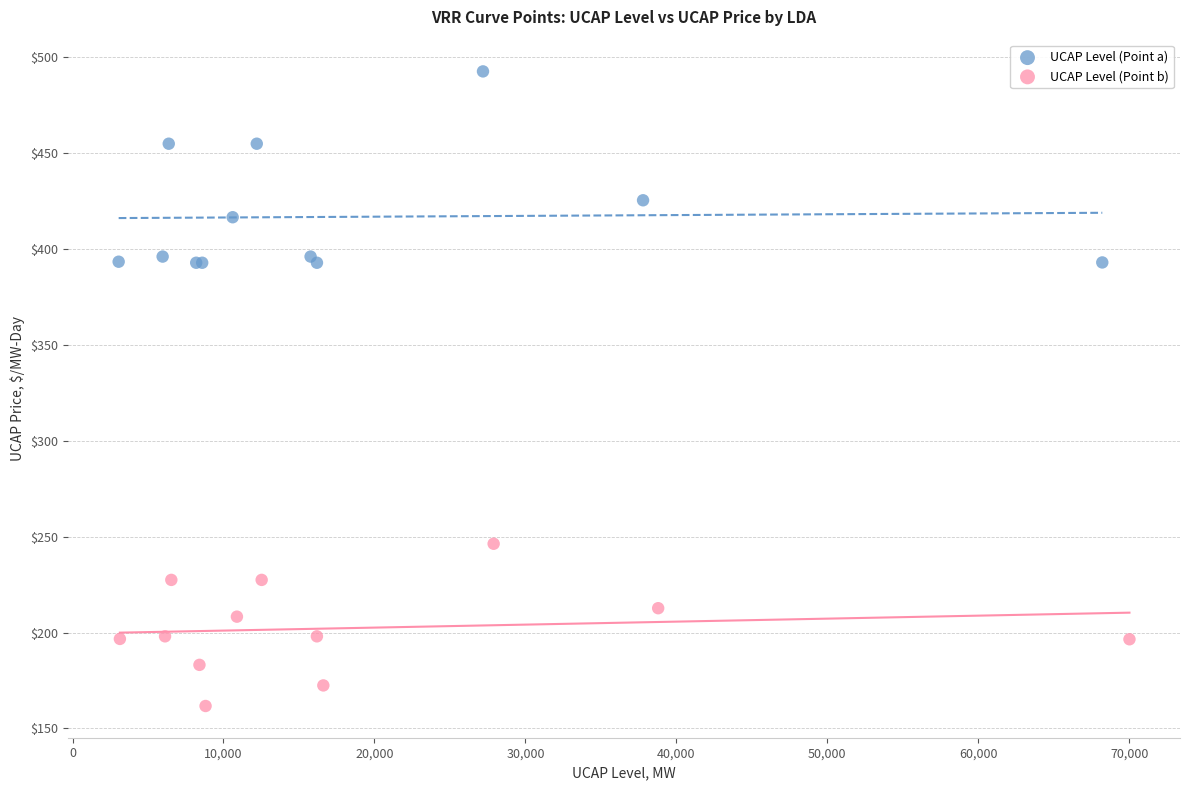

Which series has the widest spread of Y values?

UCAP Level (Point a)